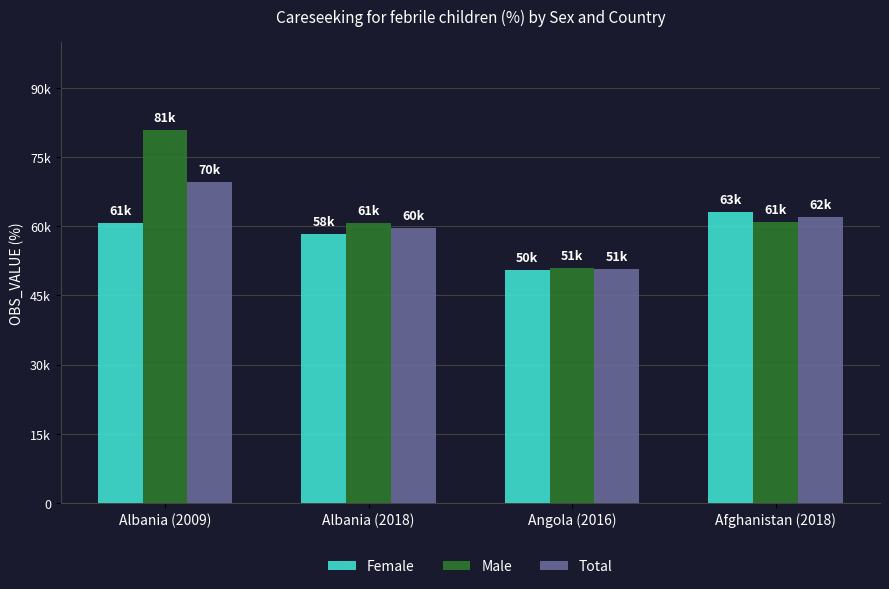

Reading left to right, extract all data points from this chart.

Female: 60.7	58.3	50.5	63.2
Male: 80.9	60.8	51.0	60.9
Total: 69.6	59.6	50.8	62.1